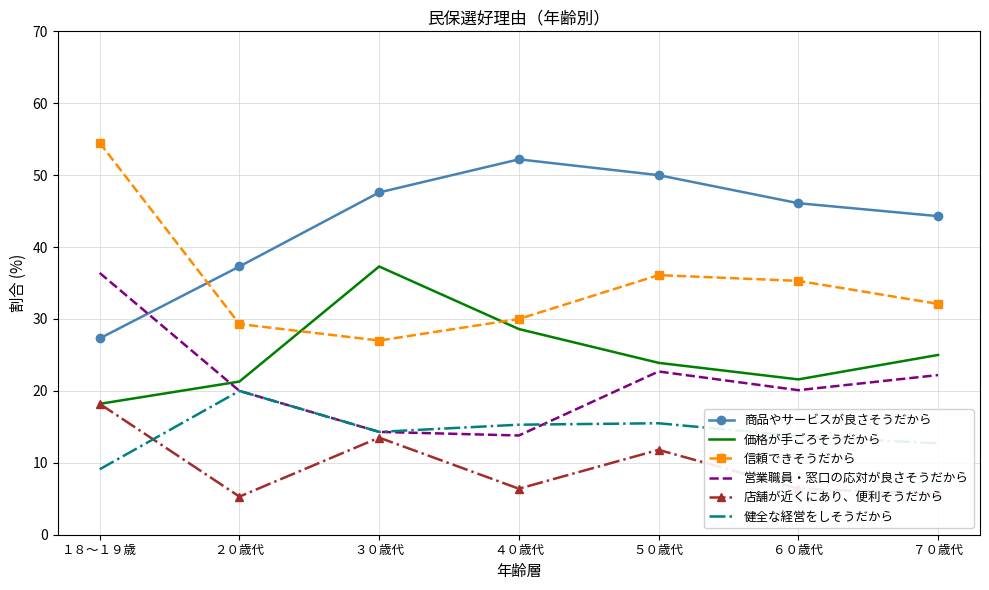

Which series has the largest total across all categories?

商品やサービスが良さそうだから